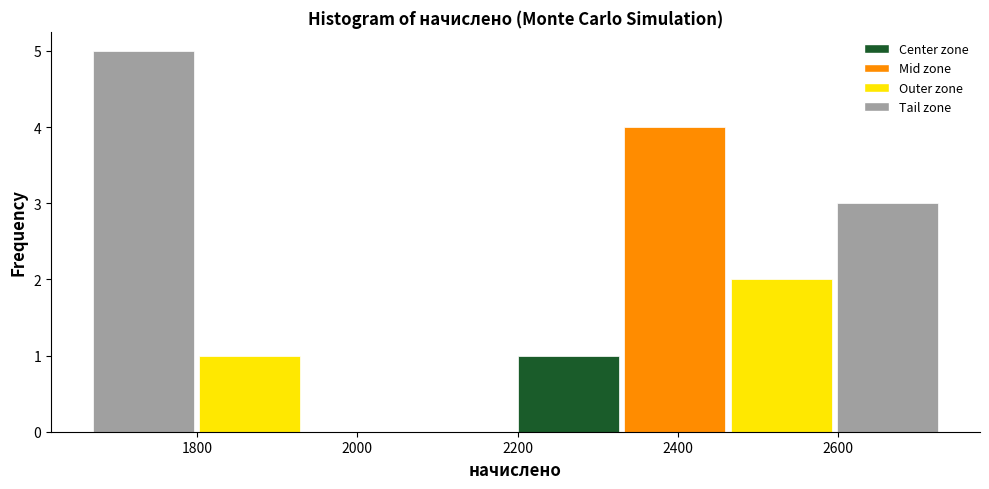

Over which range of the x-axis is the bar tallest?

1660 to 1800